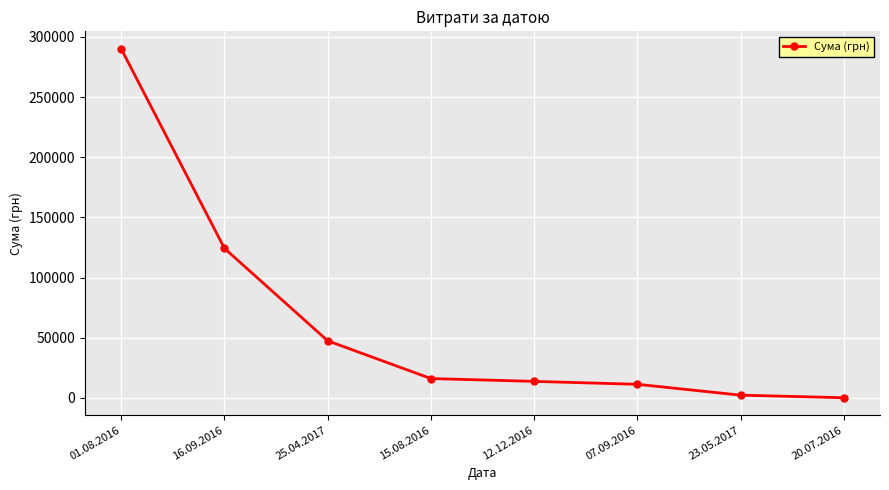

Reading left to right, what are all the values shown in this chart?

01.08.2016=290101.4	16.09.2016=124329.2	25.04.2017=47504.0	15.08.2016=16142.0	12.12.2016=13788.0	07.09.2016=11368.0	23.05.2017=2340.0	20.07.2016=200.0